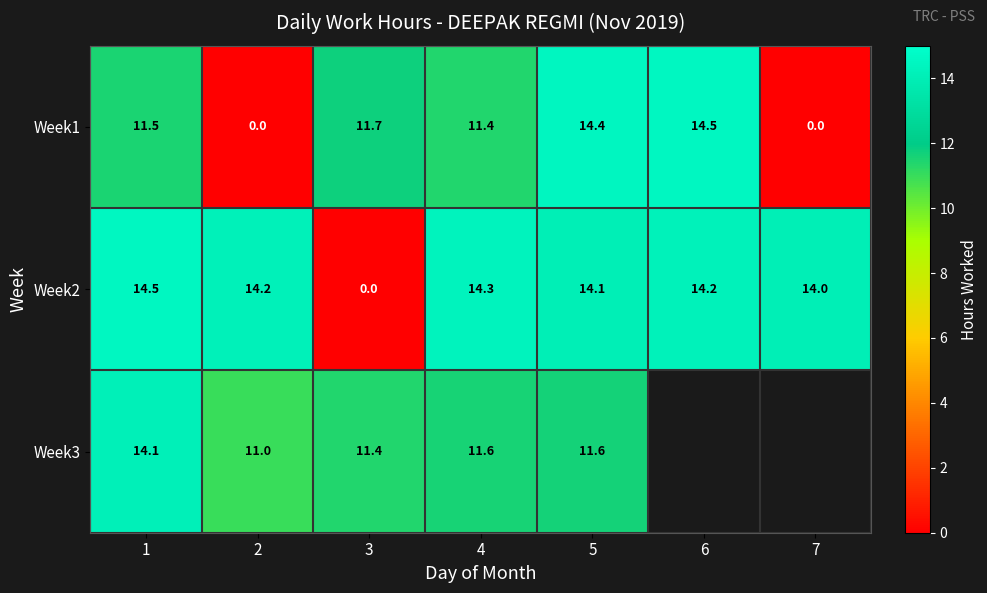

How many values in Week2 are above zero?

6